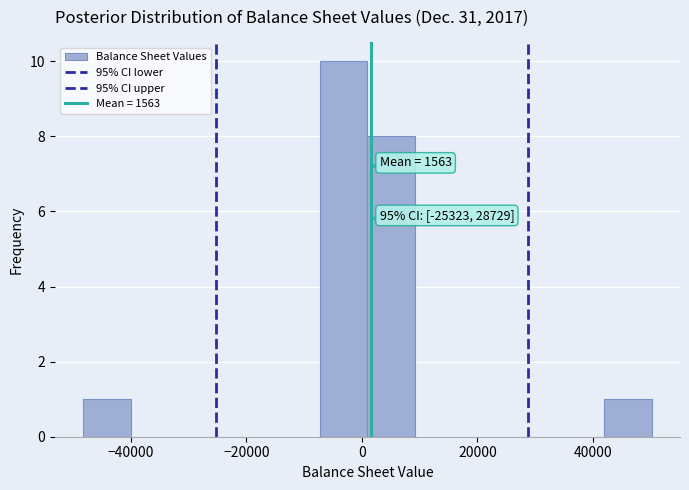

Which range on the x-axis has the tallest bar?

-8000 to 0